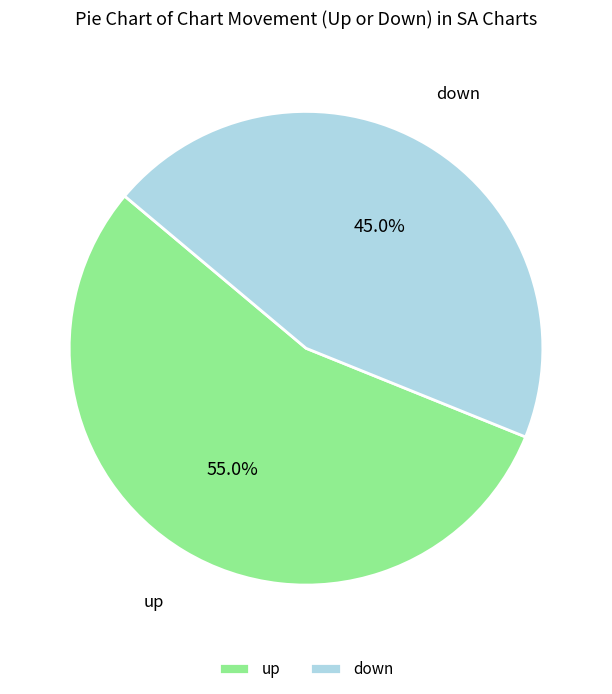

Which slice is the smallest?

down